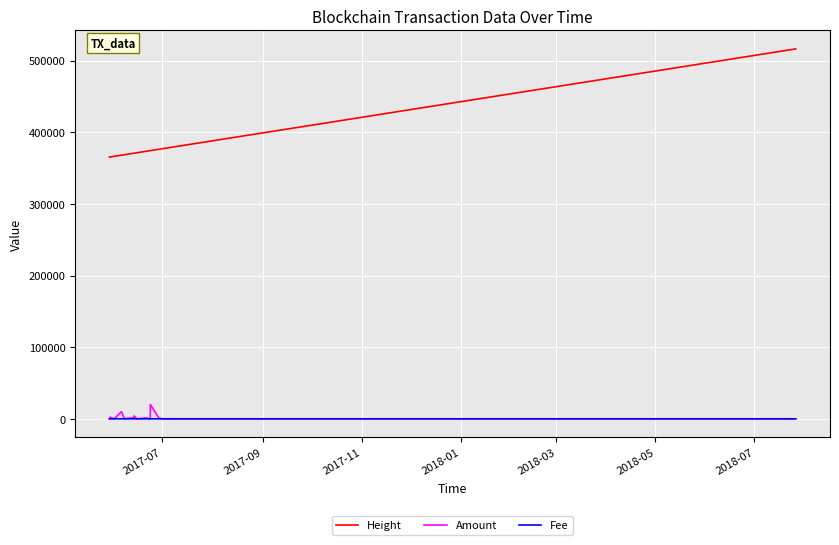

Is it true that Fee equals 1.4 at 24?

False